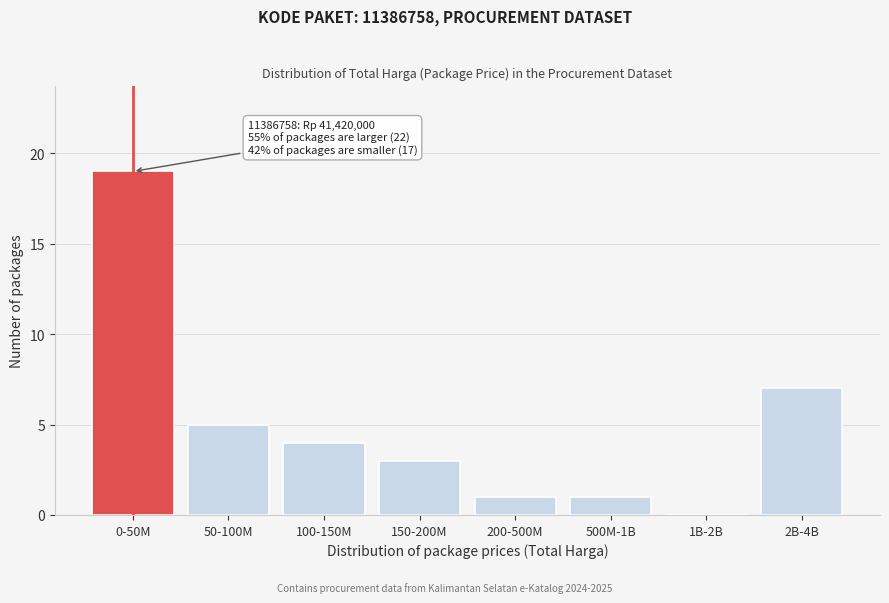

Reading left to right, list all the values displayed in this chart.

0-50M=19	50-100M=5	100-150M=4	150-200M=3	200-500M=1	500M-1B=1	1B-2B=0	2B-4B=7